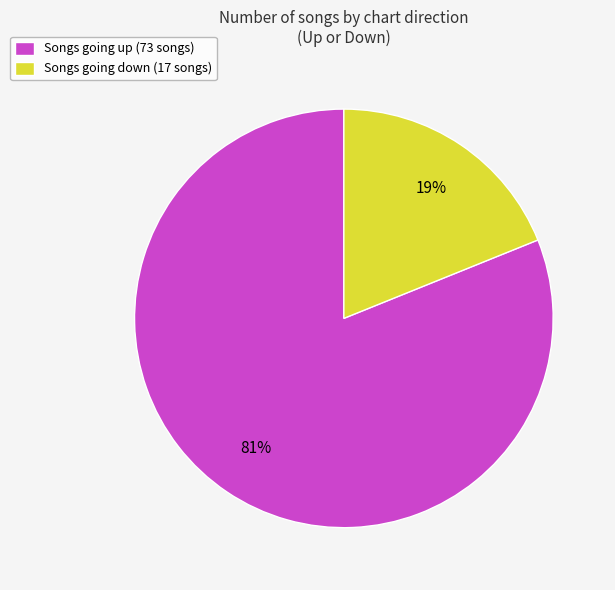

Which has a higher value, Songs going up (73 songs) or Songs going down (17 songs)?

Songs going up (73 songs)